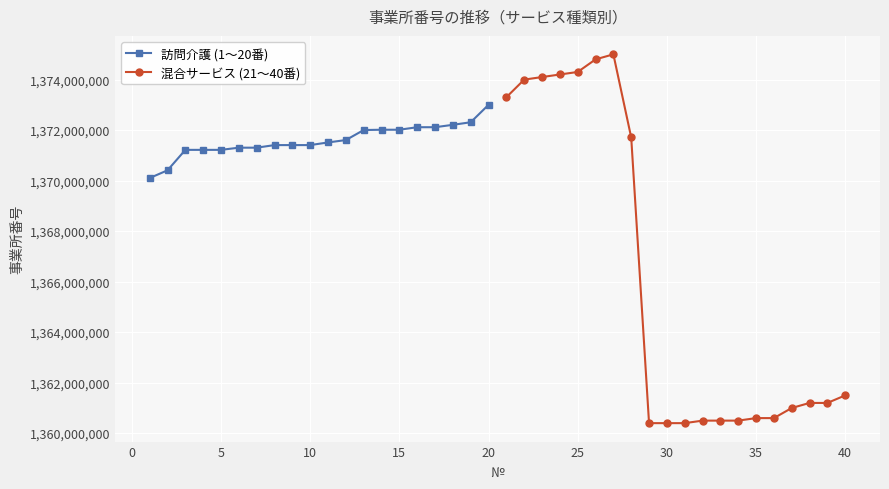

What value does the 訪問介護 (1〜20番) series have at 20?

1373002458